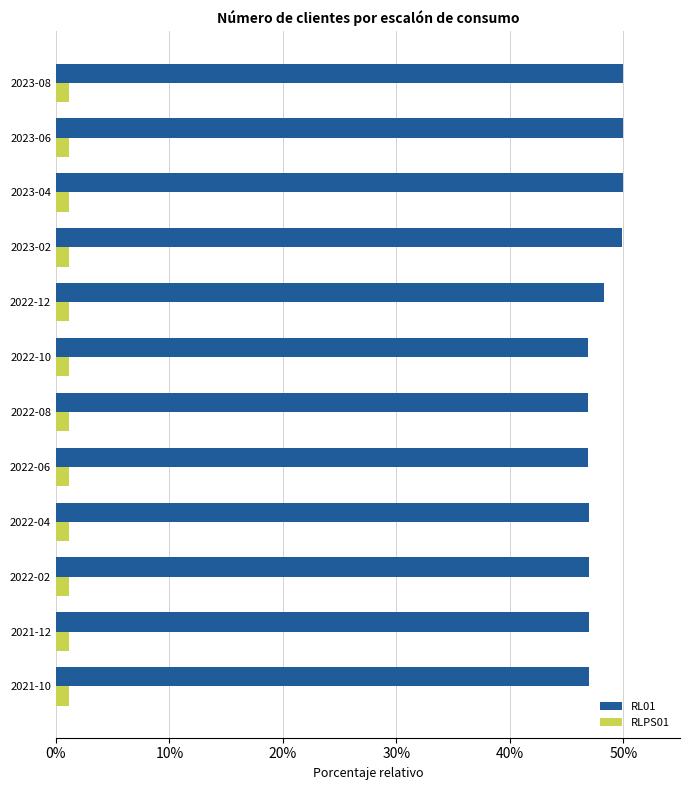

What is the smallest value displayed?

1.1